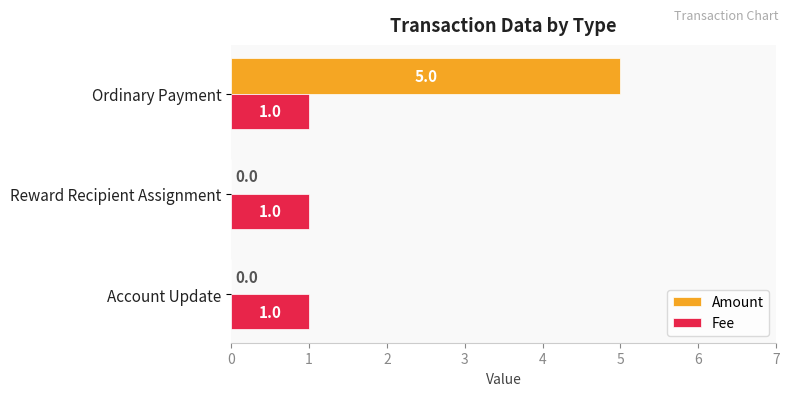

What is the maximum value shown in the chart?

5